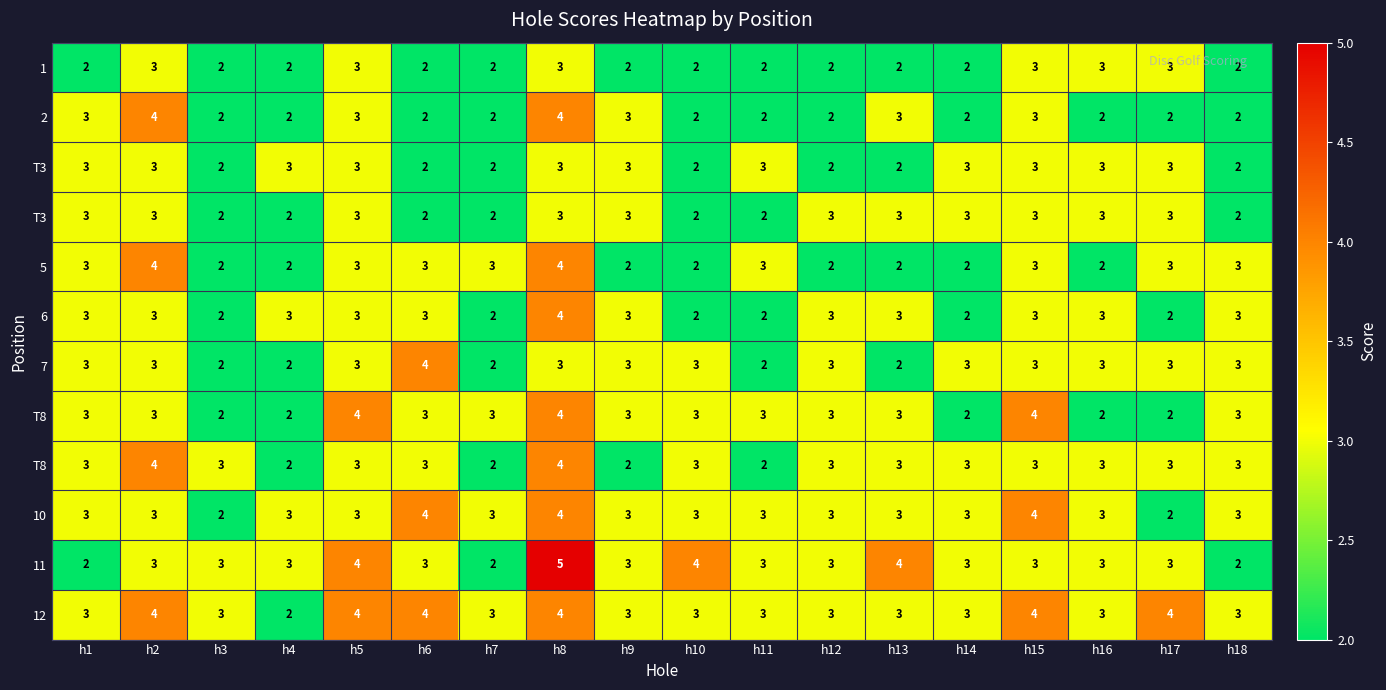

Between h3 and h11, which is larger?

h3